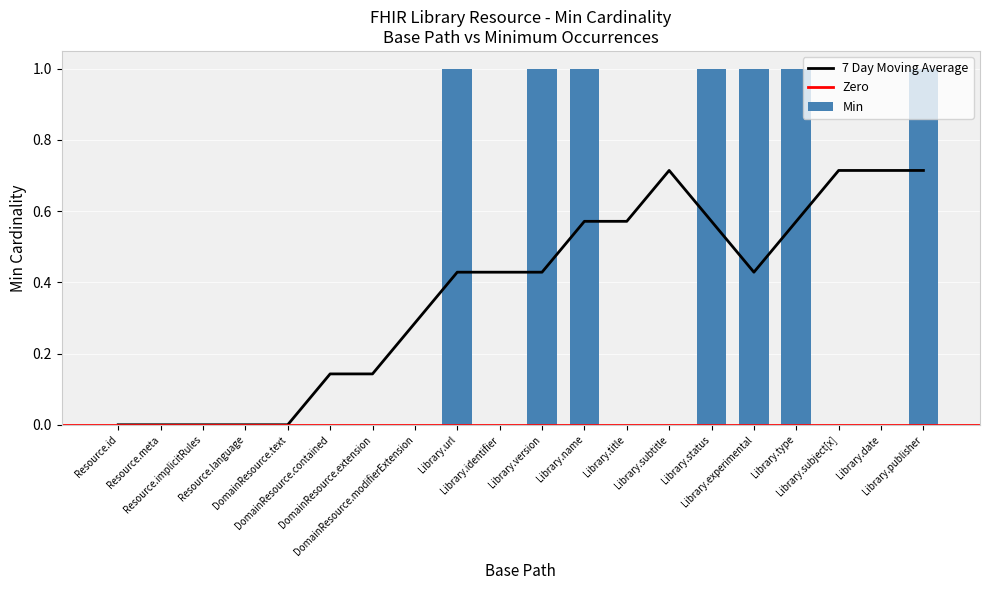

The value at DomainResource.modifierExtension is 0. True or false?

True